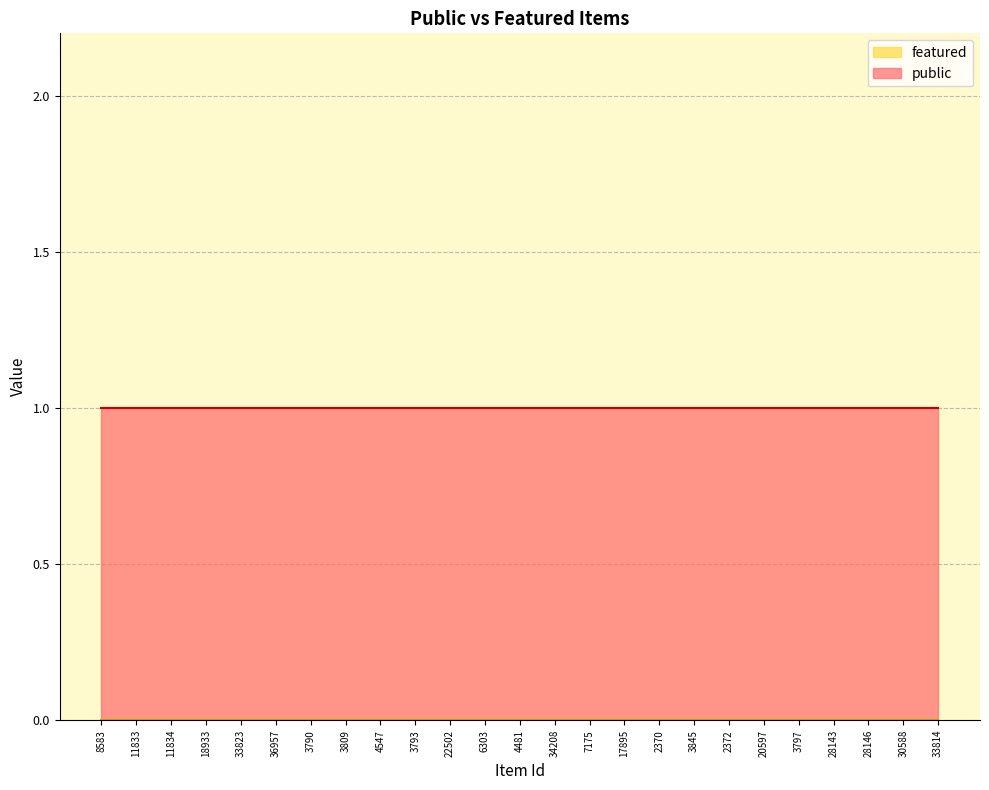

Reading left to right, extract all data points from this chart.

public: 8583=1	11833=1	11834=1	18933=1	33823=1	36957=1	3790=1	3809=1	4547=1	3793=1	22502=1	6303=1	4481=1	34208=1	7175=1	17895=1	2370=1	3845=1	2372=1	20597=1	3797=1	28143=1	28146=1	30588=1	33814=1
featured: 8583=0	11833=0	11834=0	18933=0	33823=0	36957=0	3790=0	3809=0	4547=0	3793=0	22502=0	6303=0	4481=0	34208=0	7175=0	17895=0	2370=0	3845=0	2372=0	20597=0	3797=0	28143=0	28146=0	30588=0	33814=0